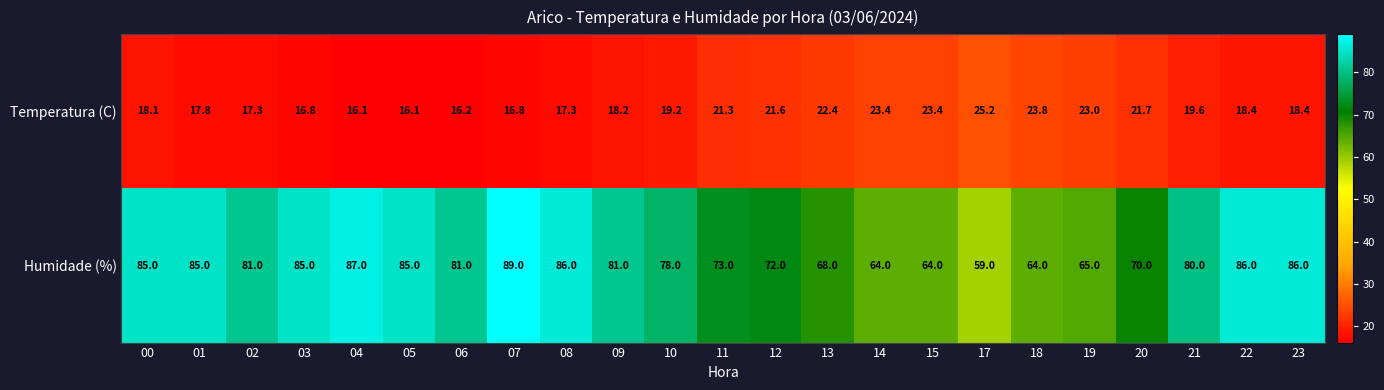

What is the difference between the highest and lowest values at 06?

64.8